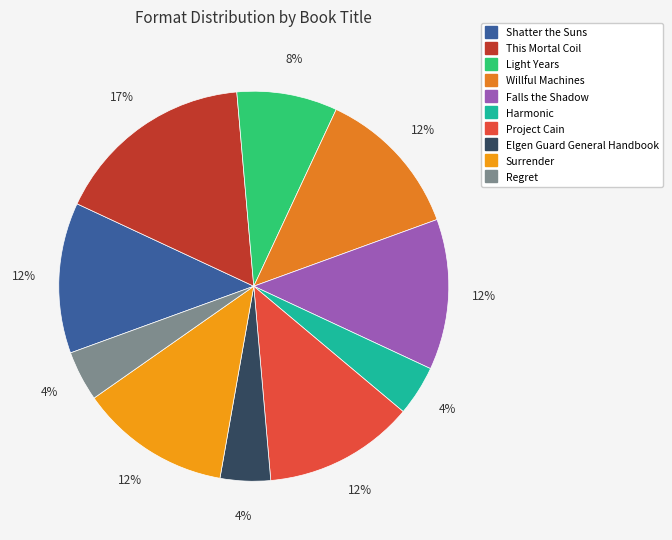

Is it true that Light Years is 1% of the pie?

False